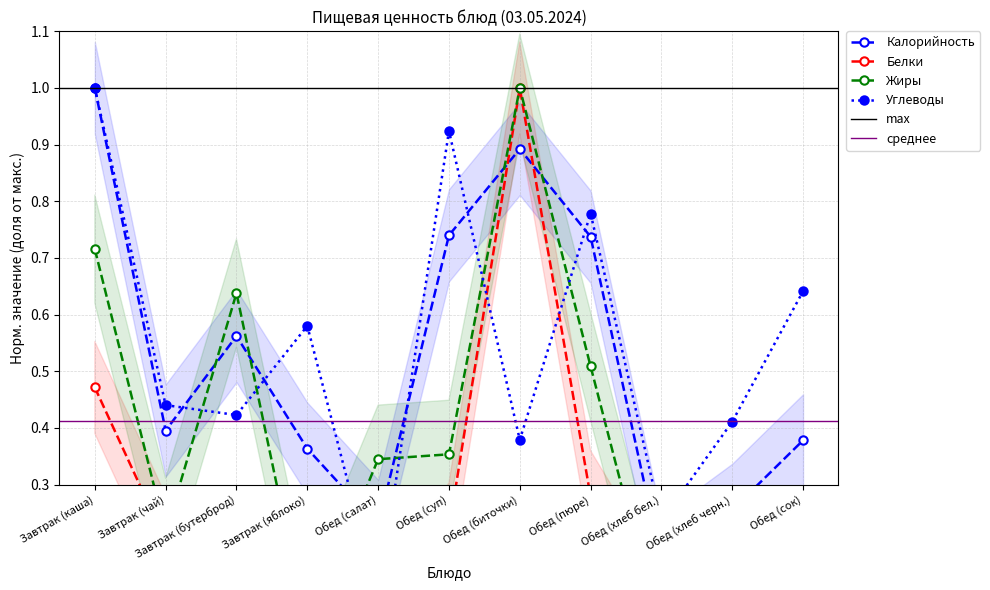

What is the sum of the Жиры values at Обед (хлеб черн.) and Завтрак (бутерброд)?

0.7